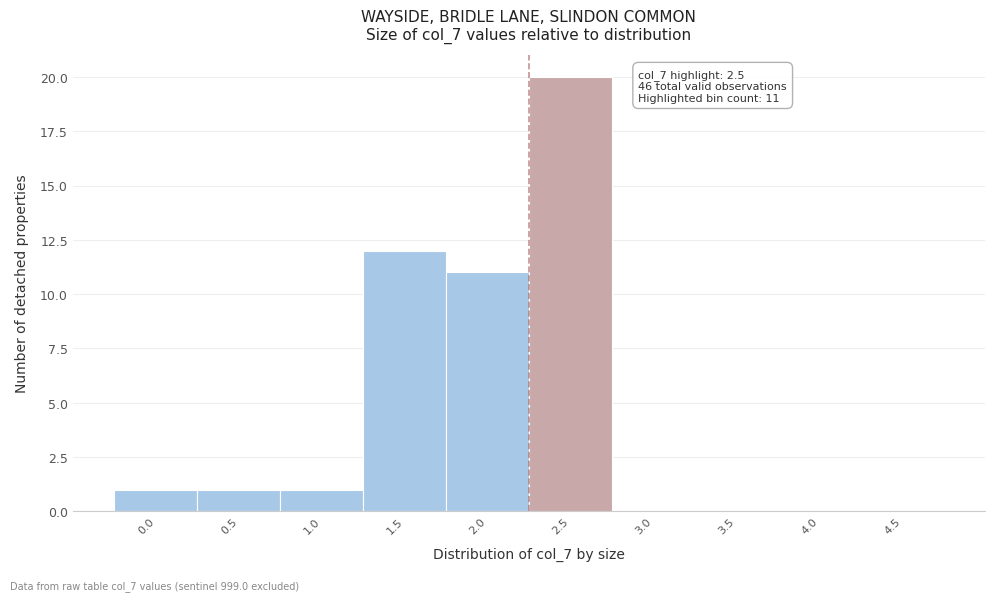

Reading left to right, transcribe all the data shown in this chart.

0.0=1	0.5=1	1.0=1	1.5=12	2.0=11	2.5=20	3.0=0	3.5=0	4.0=0	4.5=0